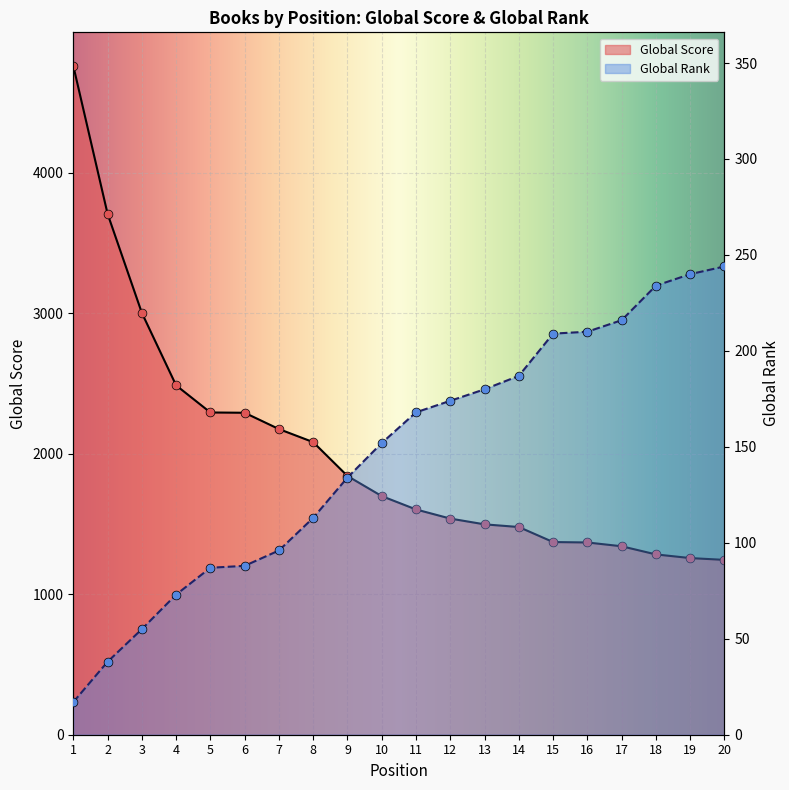

Which series reaches the maximum Y coordinate?

Global Score